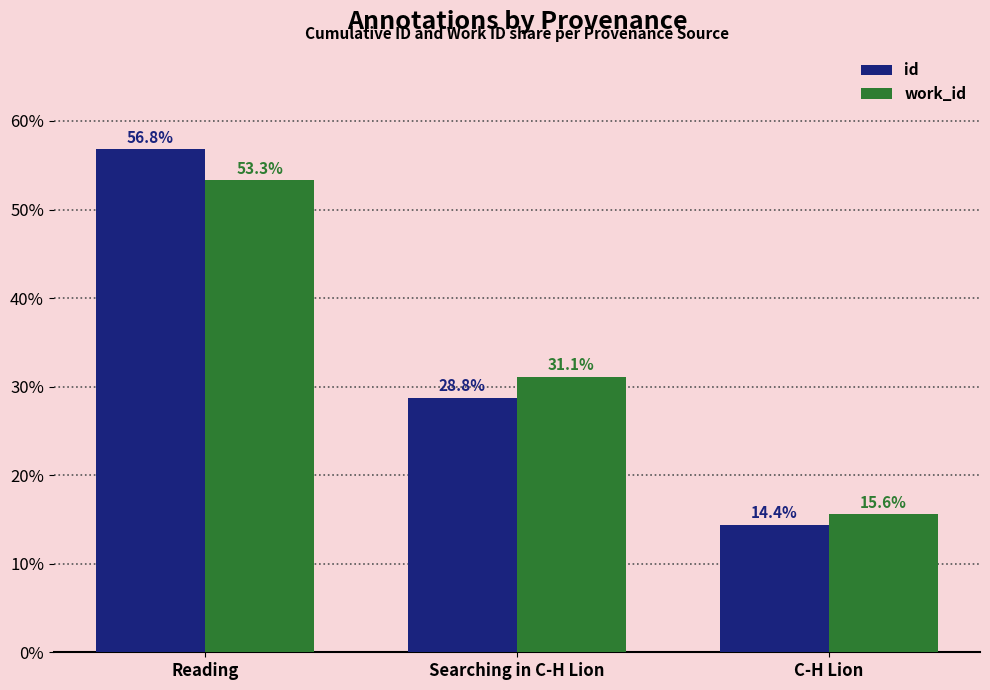

Which label corresponds to the largest value in the chart?

Reading